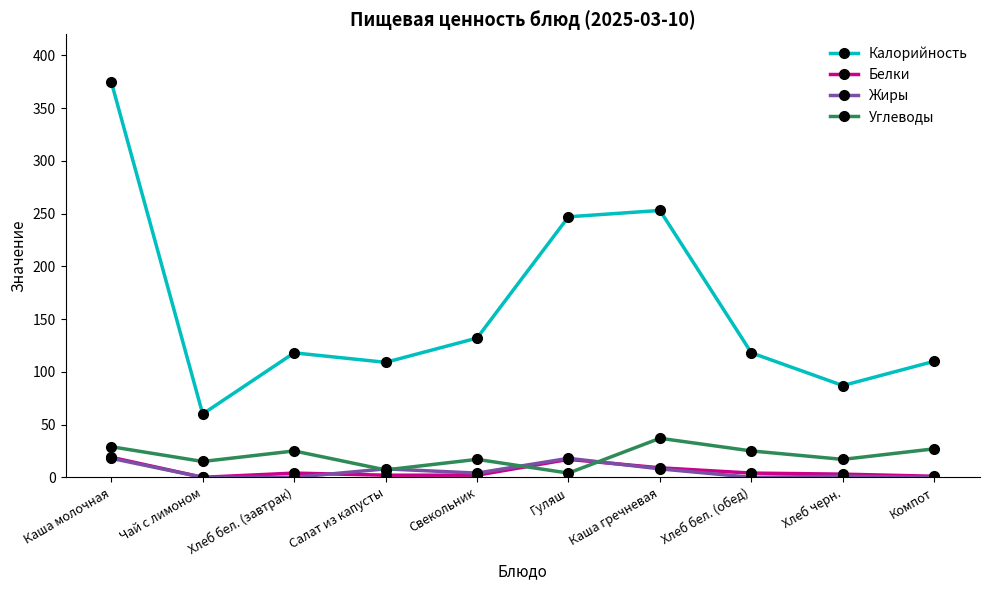

Does the chart have visible grid lines?

No